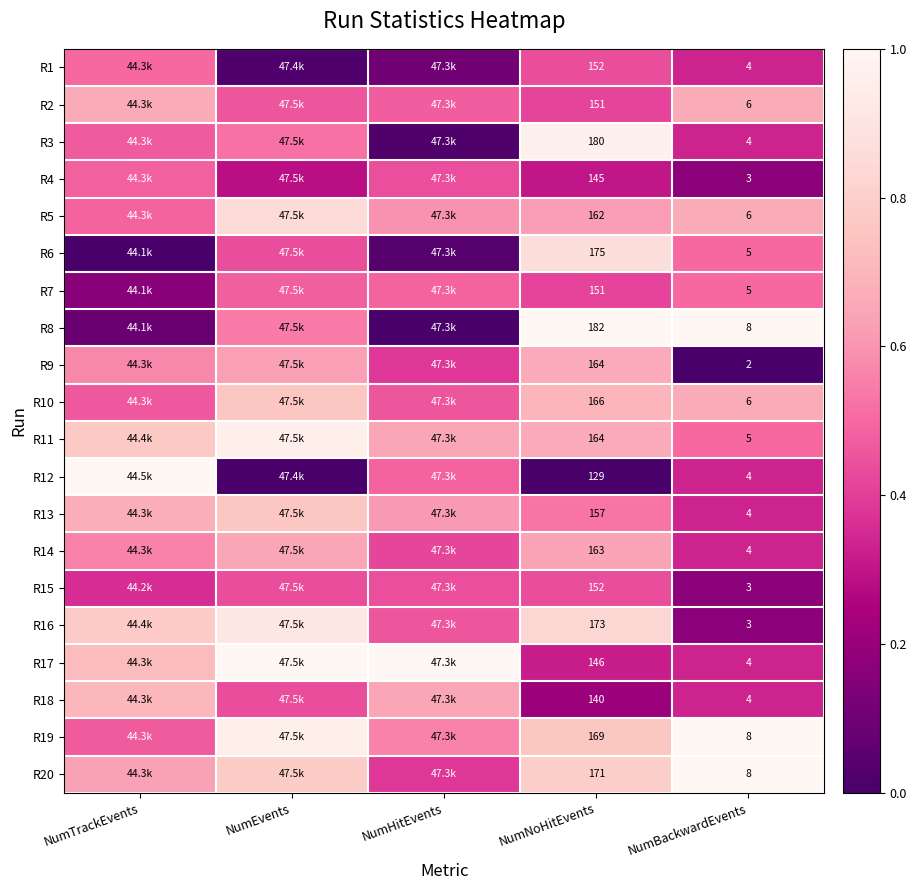

Which category has the highest value in the R6 series?

NumNoHitEvents